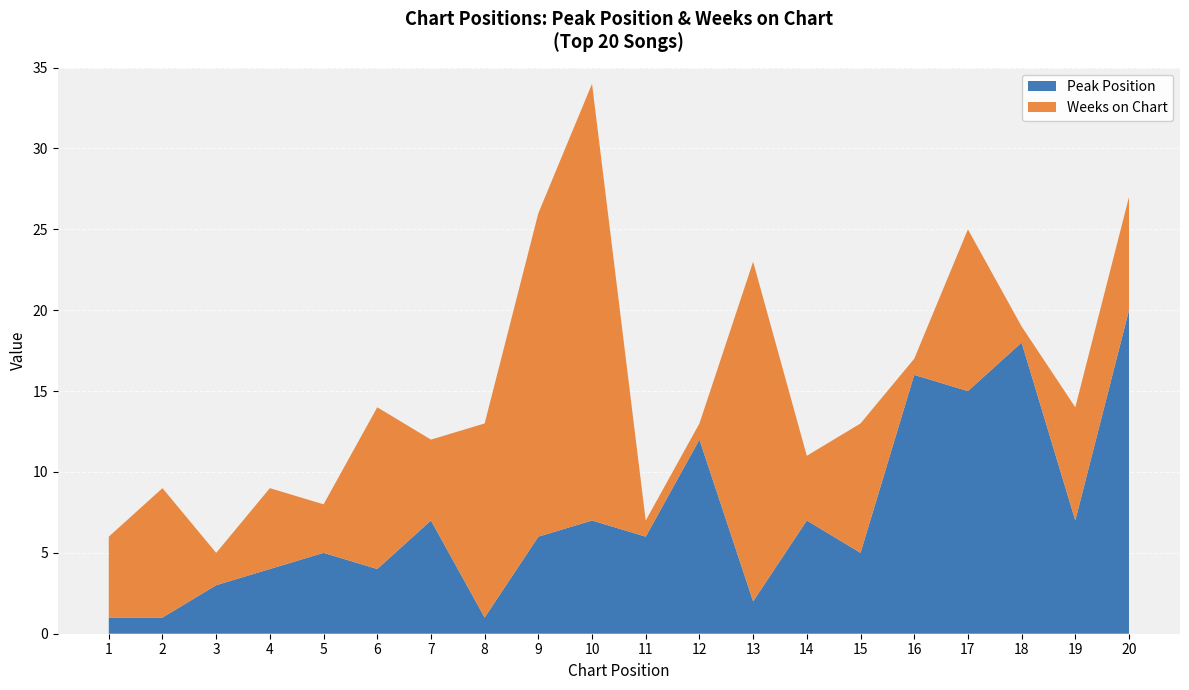

Reading left to right, extract all data points from this chart.

Peak Position: 1=1	2=1	3=3	4=4	5=5	6=4	7=7	8=1	9=6	10=7	11=6	12=12	13=2	14=7	15=5	16=16	17=15	18=18	19=7	20=20
Weeks on Chart: 1=5	2=8	3=2	4=5	5=3	6=10	7=5	8=12	9=20	10=27	11=1	12=1	13=21	14=4	15=8	16=1	17=10	18=1	19=7	20=7